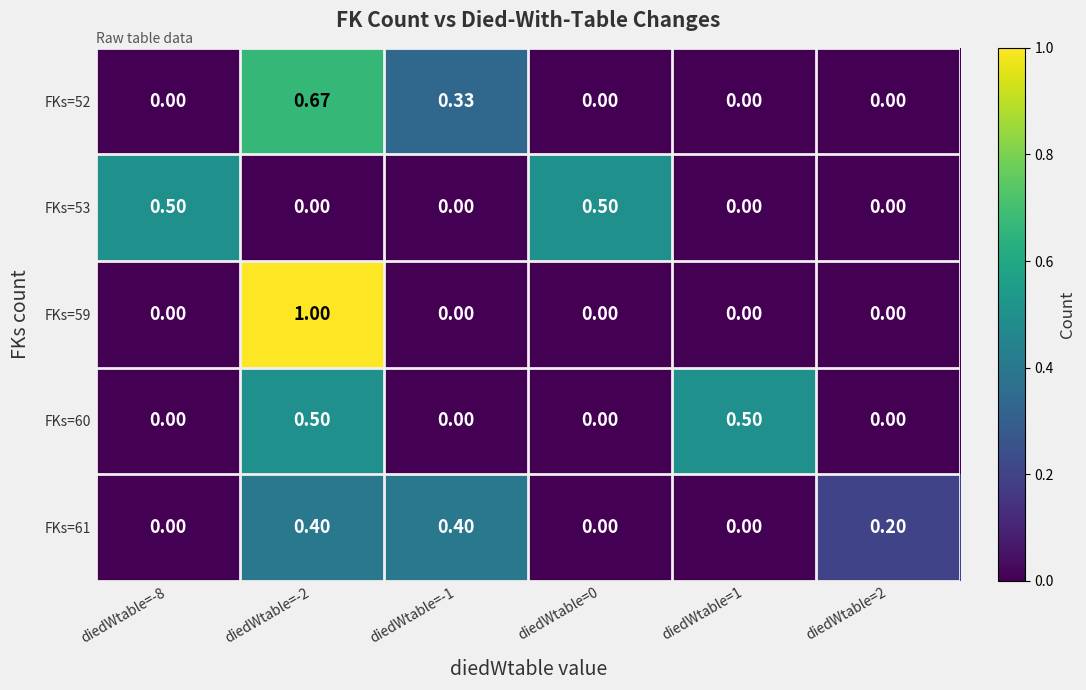

Is the value of FKs=60 at diedWtable=0 greater than the value of FKs=59 at diedWtable=-2?

No